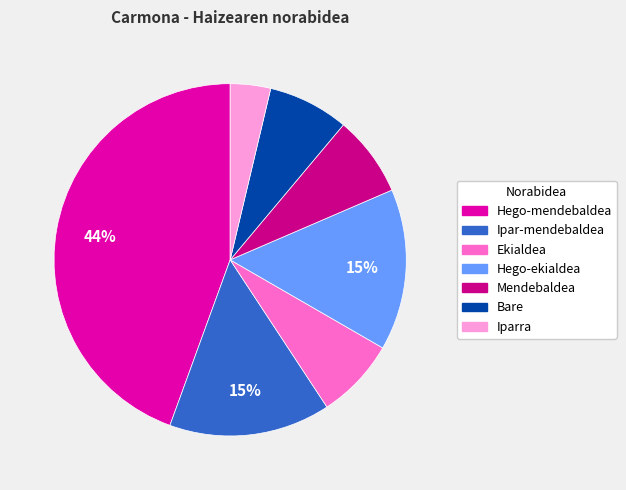

To the nearest percent, what is the combined percentage of Mendebaldea and Ipar-mendebaldea?

22%